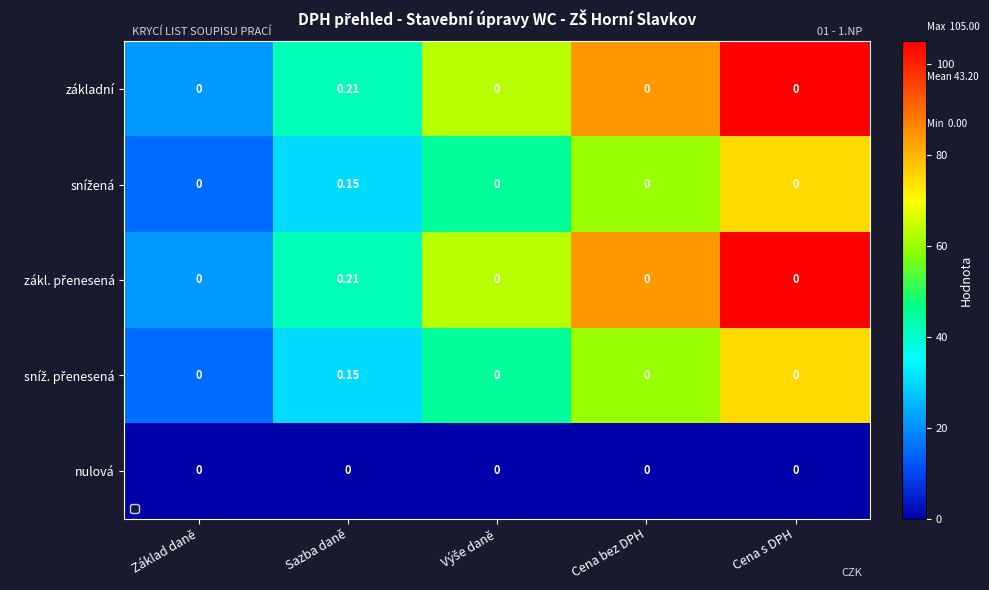

Which category has the highest value across all series?

Sazba daně